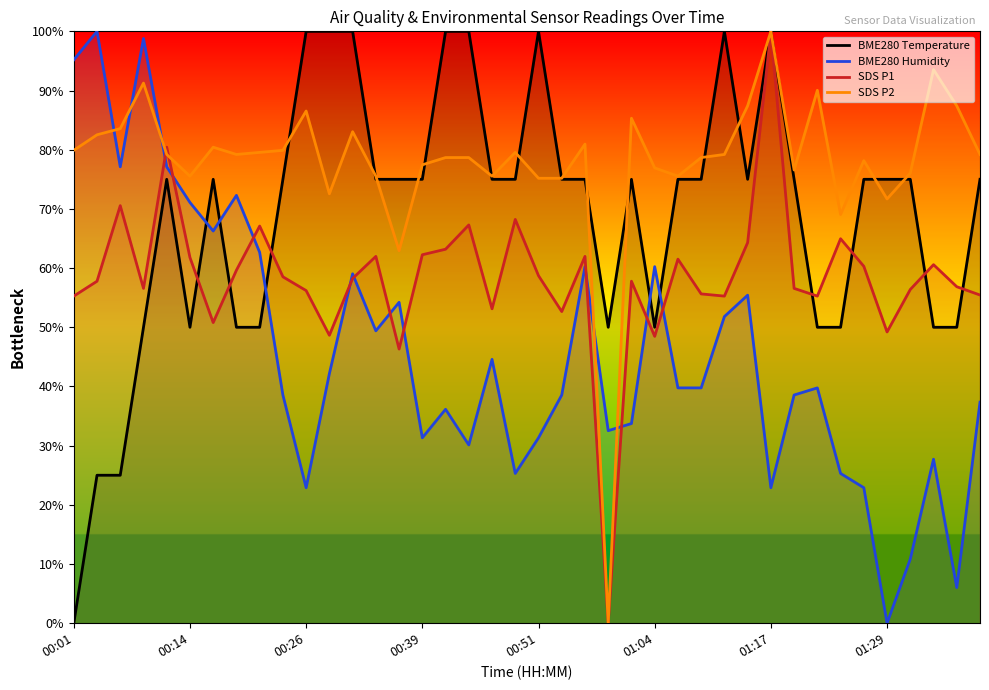

Which category has the lowest value in the BME280 Temperature series?

00:01